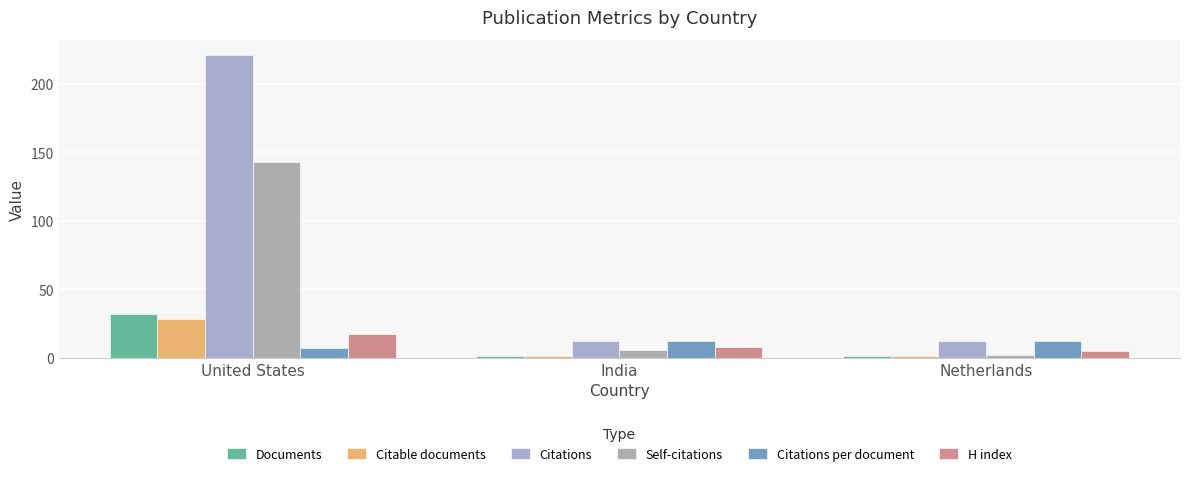

Is it true that Citable documents equals 1.0 at Netherlands?

True